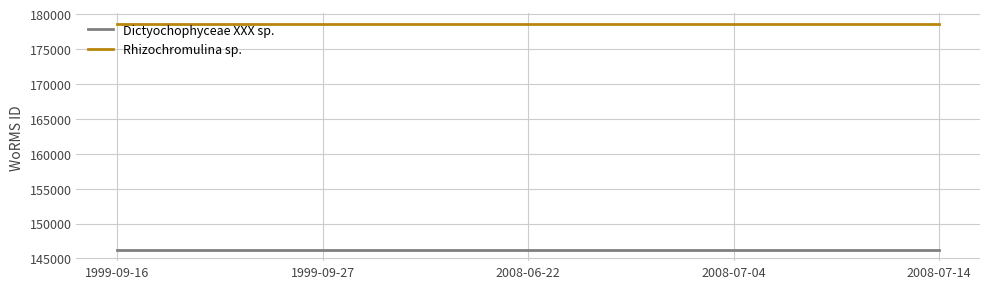

At how many categories does at least one series exceed 151775?

5